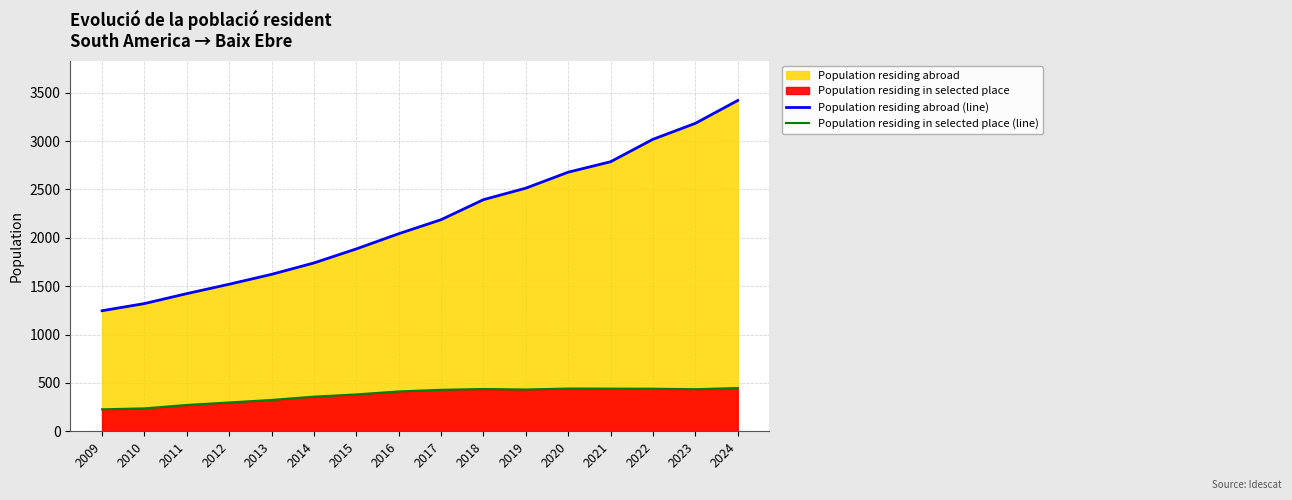

Reading left to right, transcribe all the data shown in this chart.

Population residing abroad (line): 2009=1246	2010=1320	2011=1423	2012=1520	2013=1622	2014=1740	2015=1885	2016=2042	2017=2187	2018=2394	2019=2513	2020=2678	2021=2786	2022=3018	2023=3183	2024=3419
Population residing in selected place (line): 2009=227	2010=237	2011=272	2012=298	2013=324	2014=358	2015=381	2016=412	2017=429	2018=437	2019=432	2020=442	2021=441	2022=440	2023=435	2024=447